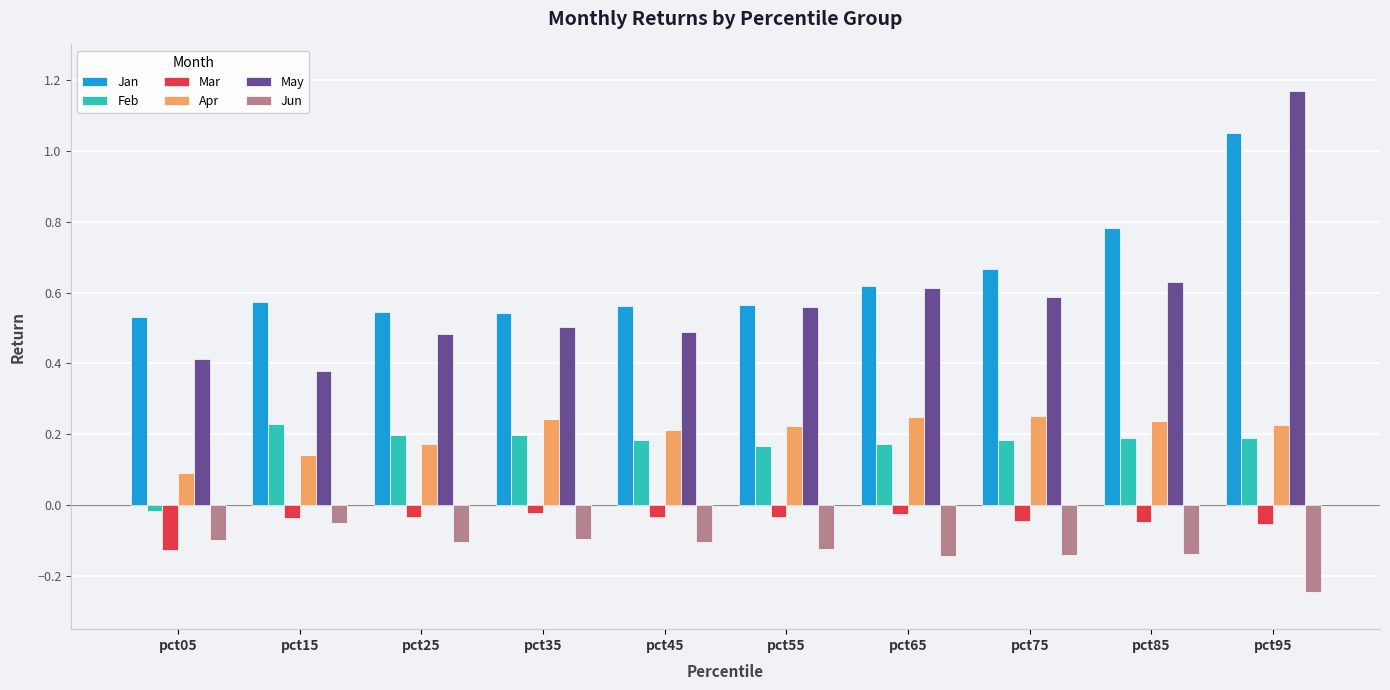

Is the value of Jun at pct45 greater than the value of Feb at pct25?

No